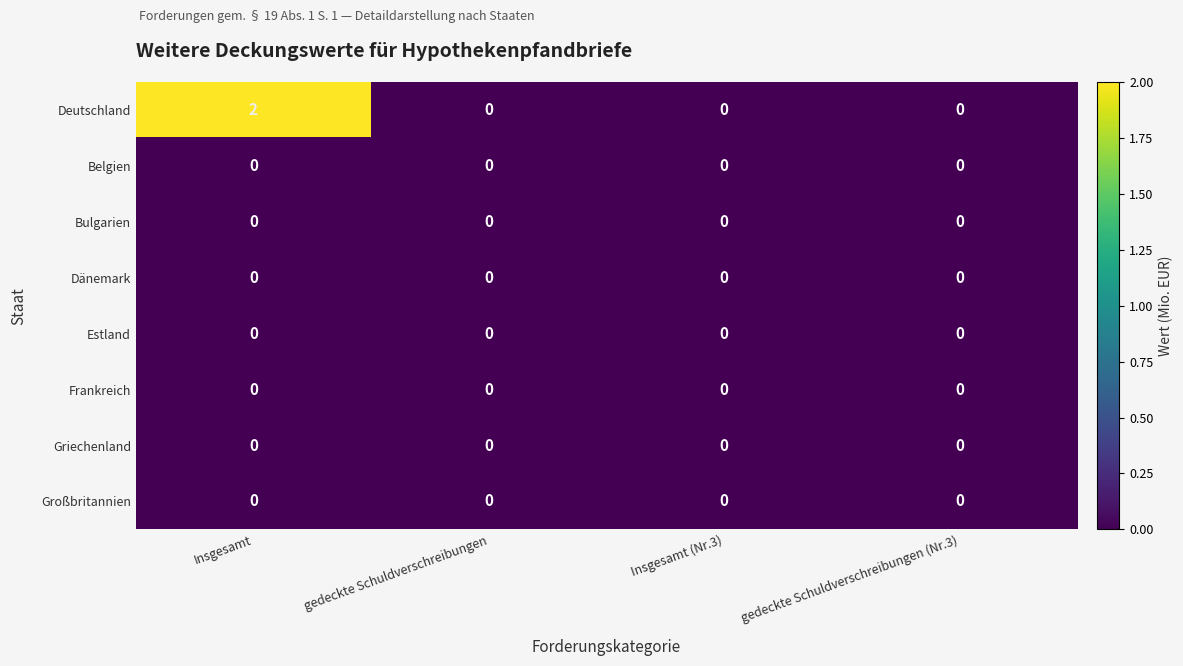

At which category is the sum across all series the highest?

Insgesamt